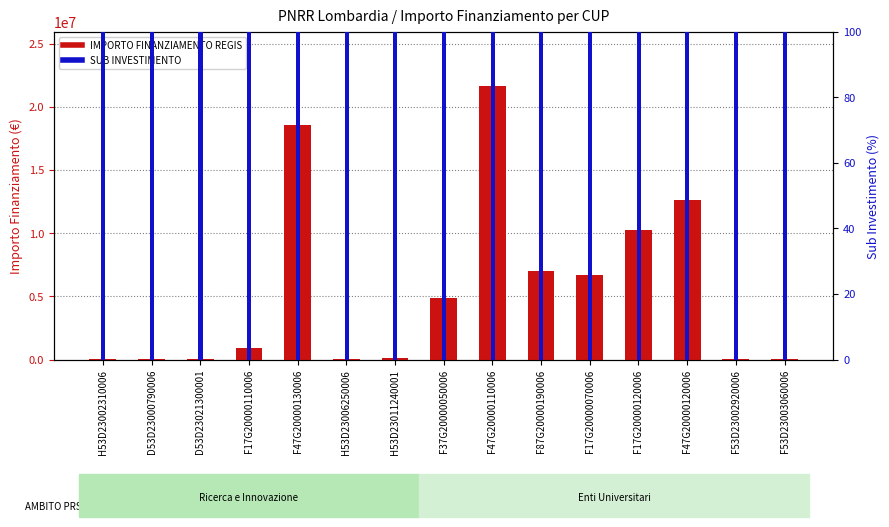

At how many categories does at least one series exceed 1317920?

7